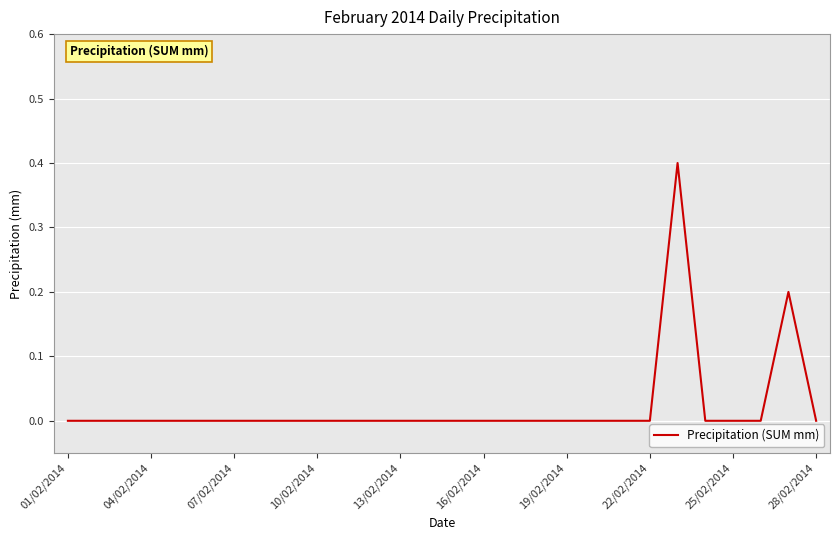

What is the maximum value shown in the chart?

0.4